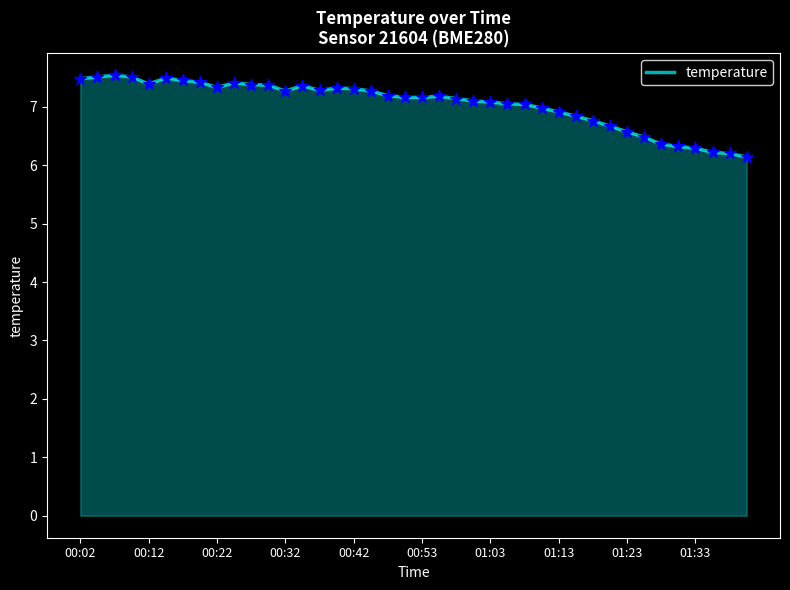

What is the greatest value displayed?

7.5